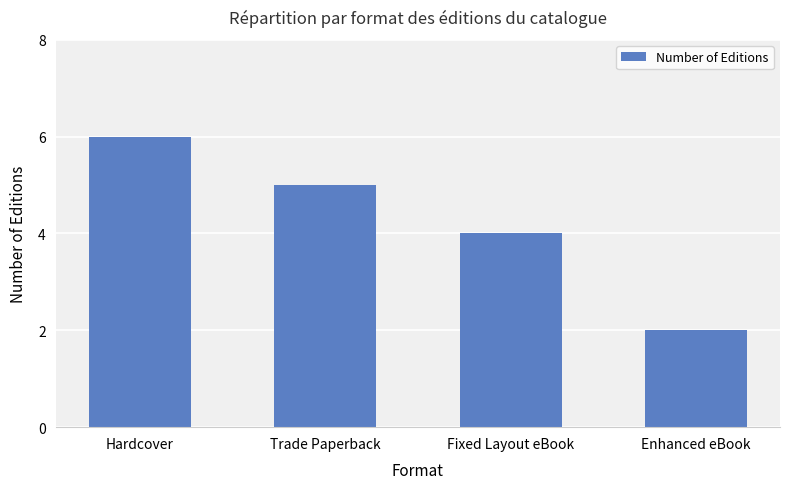

Reading right to left, what are all the values shown in this chart?

Enhanced eBook=2	Fixed Layout eBook=4	Trade Paperback=5	Hardcover=6